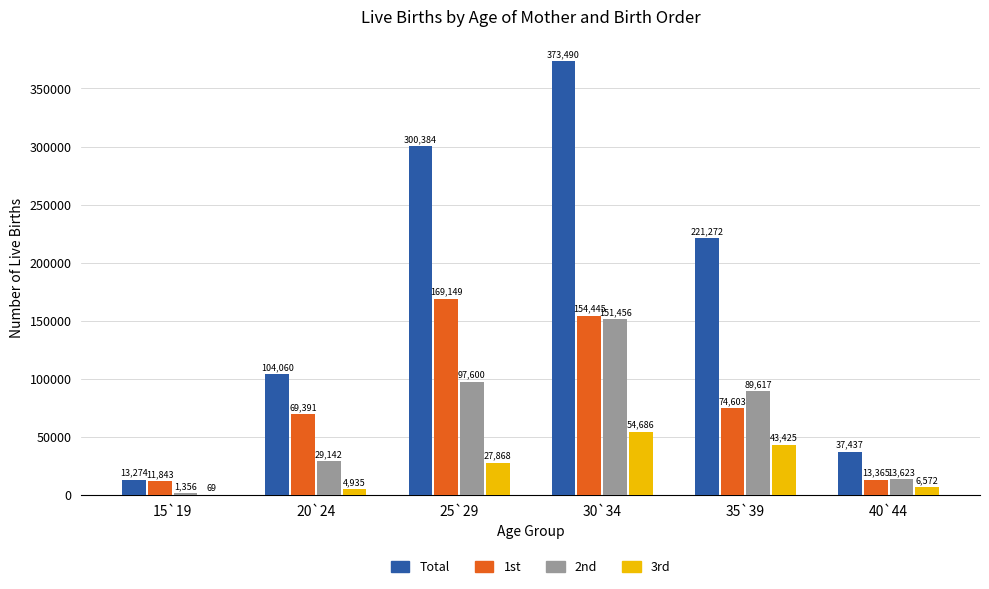

At which label does 1st reach its peak?

25`29